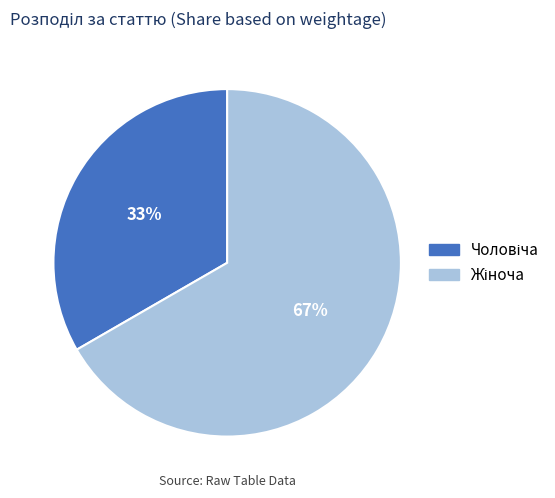

Is there a majority slice in this chart?

Yes